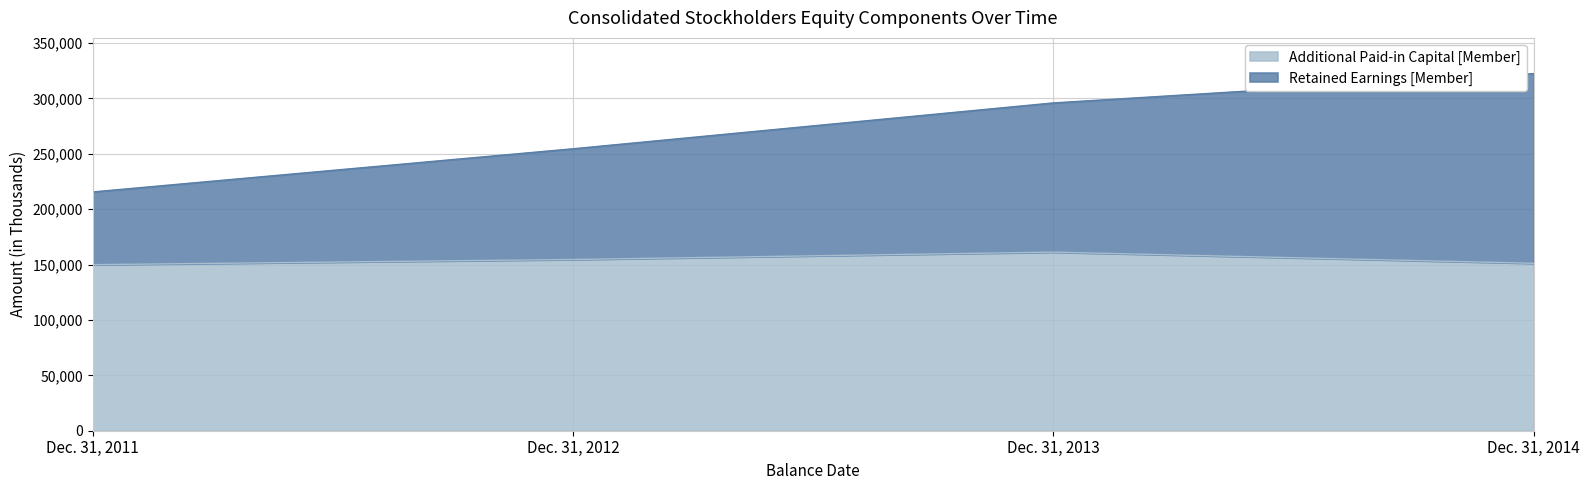

What is the difference between the highest and lowest values at Dec. 31, 2014?

171223